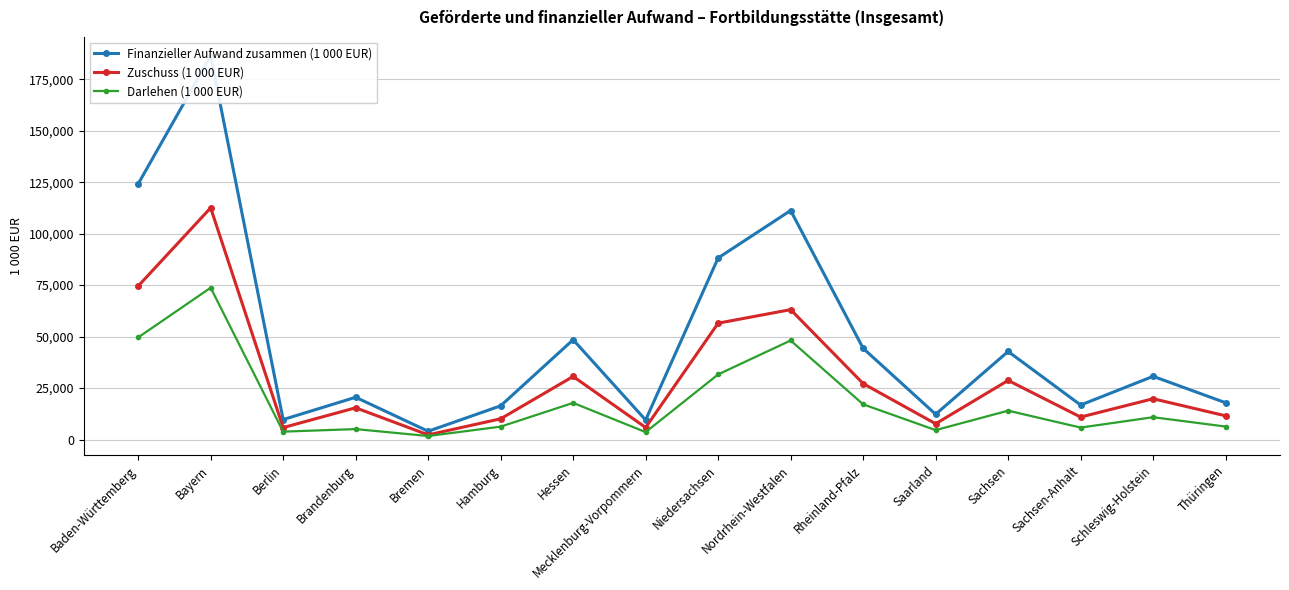

How many data points does each series have?

16